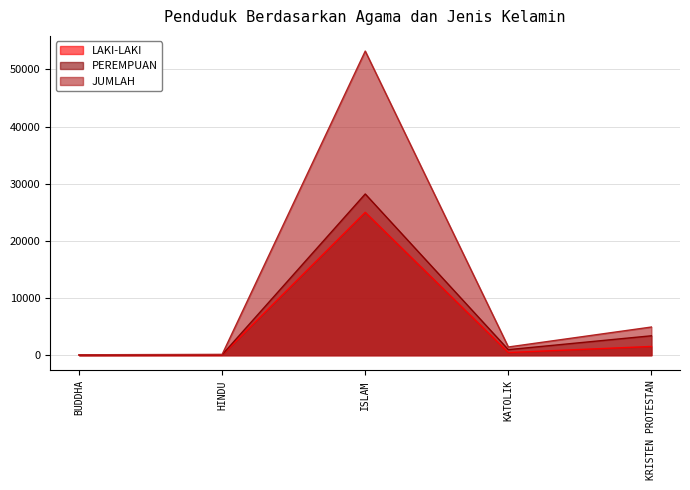

List the series in order of their overall mean, lowest first.

LAKI-LAKI, PEREMPUAN, JUMLAH